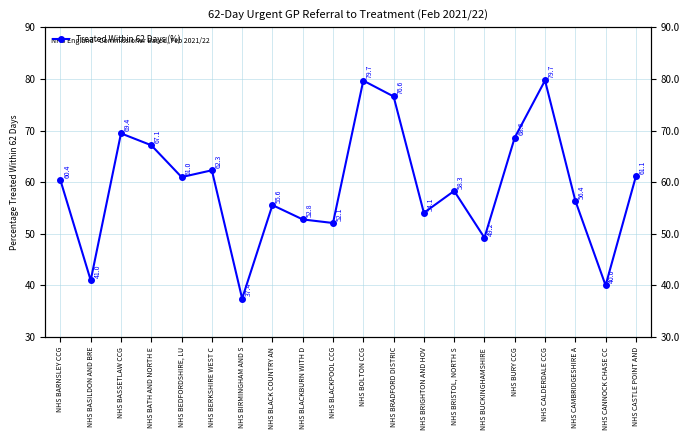

Rank the categories by value from lowest to highest.

NHS BIRMINGHAM AND S, NHS CANNOCK CHASE CC, NHS BASILDON AND BRE, NHS BUCKINGHAMSHIRE , NHS BLACKPOOL CCG, NHS BLACKBURN WITH D, NHS BRIGHTON AND HOV, NHS BLACK COUNTRY AN, NHS CAMBRIDGESHIRE A, NHS BRISTOL, NORTH S, NHS BARNSLEY CCG, NHS BEDFORDSHIRE, LU, NHS CASTLE POINT AND, NHS BERKSHIRE WEST C, NHS BATH AND NORTH E, NHS BURY CCG, NHS BASSETLAW CCG, NHS BRADFORD DISTRIC, NHS BOLTON CCG, NHS CALDERDALE CCG